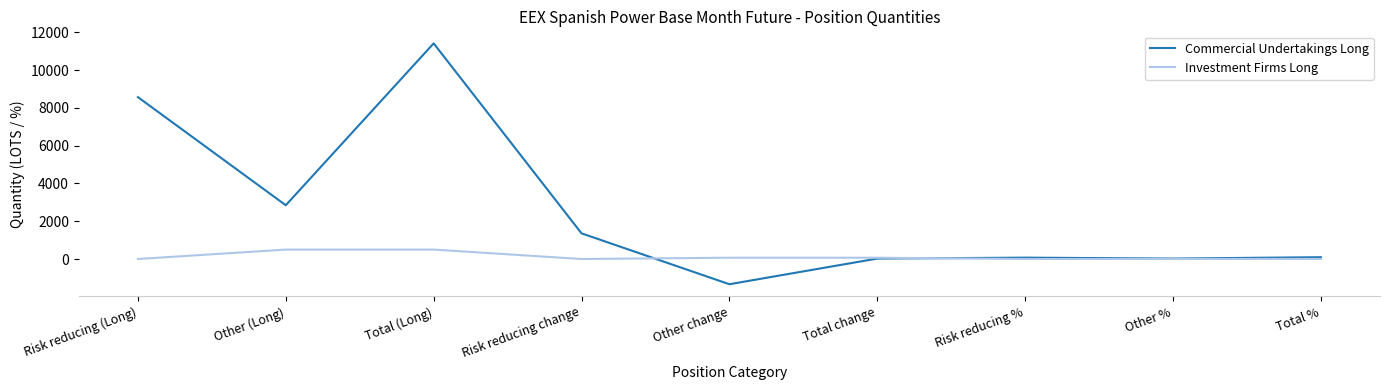

Which series has the largest total across all categories?

Commercial Undertakings Long